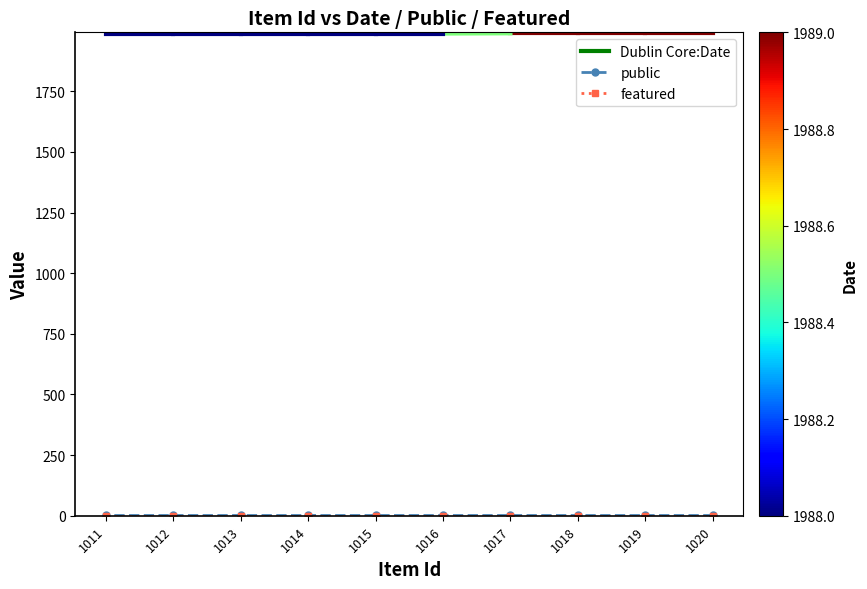

What is the sum of the public values at 1017 and 1019?

2